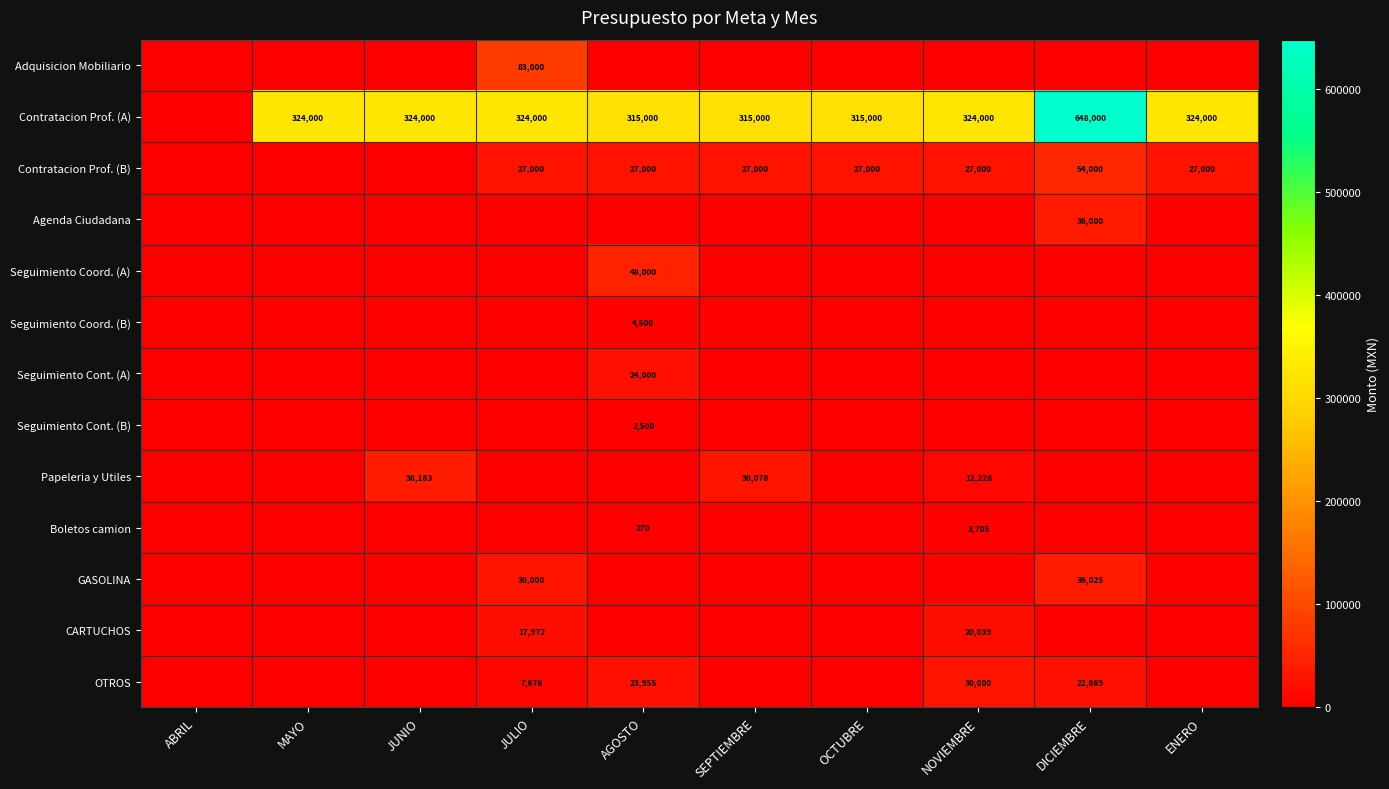

At how many categories does at least one series exceed 8011?

9